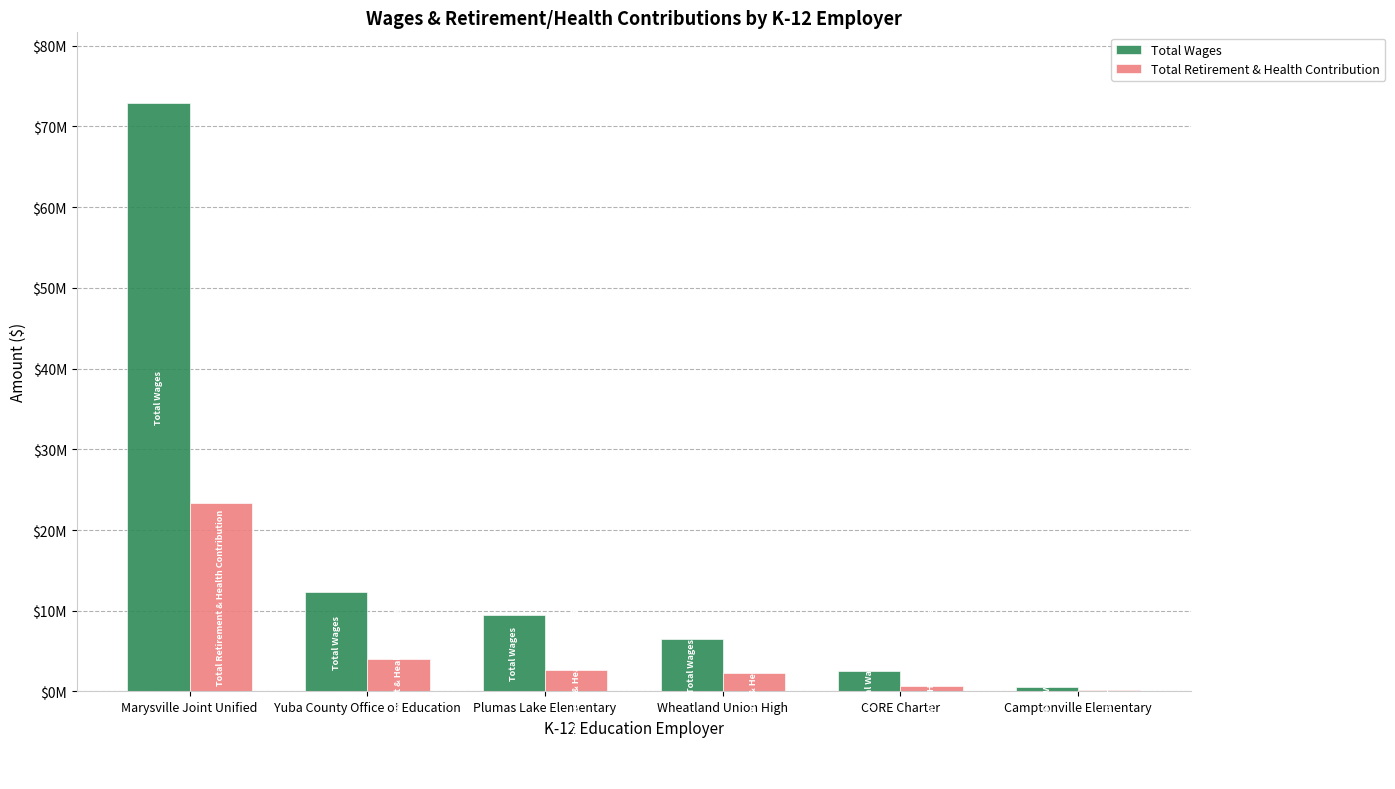

The Total Retirement & Health Contribution series shows 1752558 at Yuba County Office of Education. True or false?

False